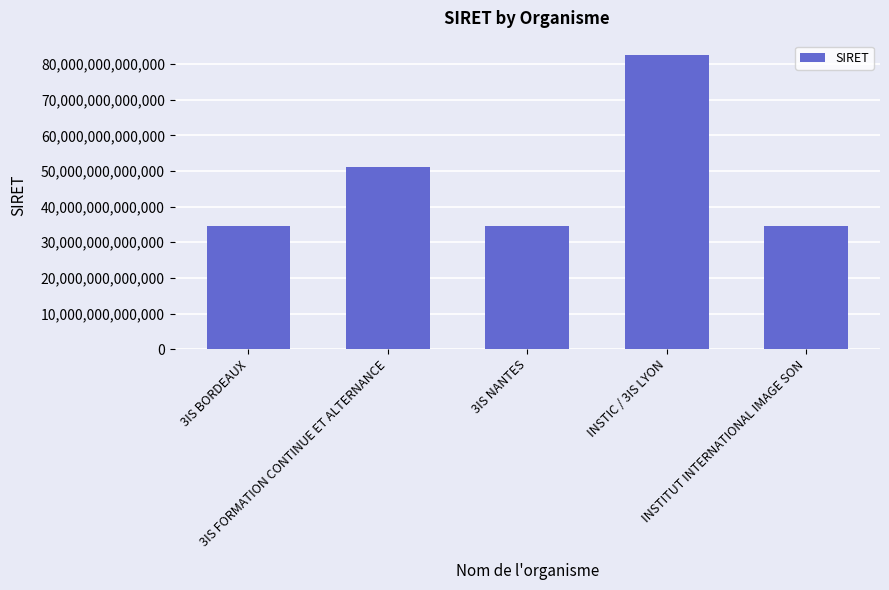

How many series are shown in this chart?

1